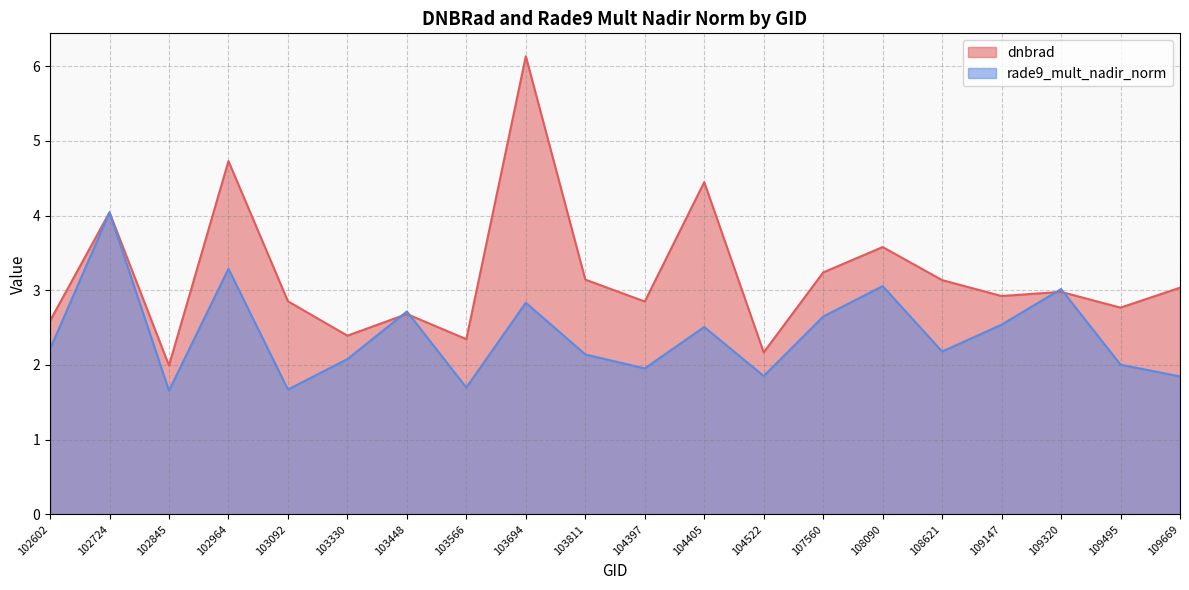

How many interior local valleys does the rade9_mult_nadir_norm series have?

6